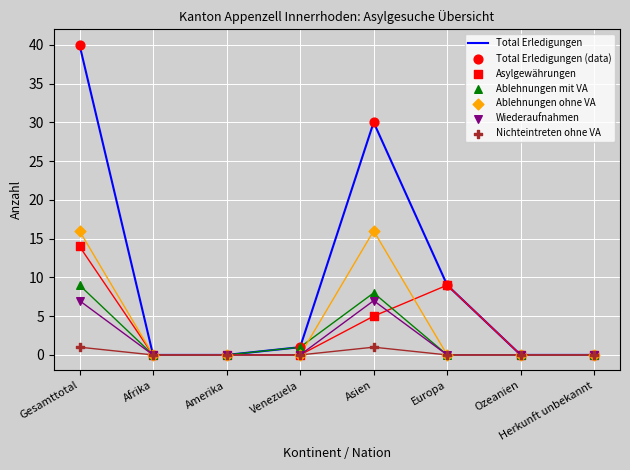

Is the value of Total Erledigungen at Amerika greater than the value of Asylgewährungen at Amerika?

No